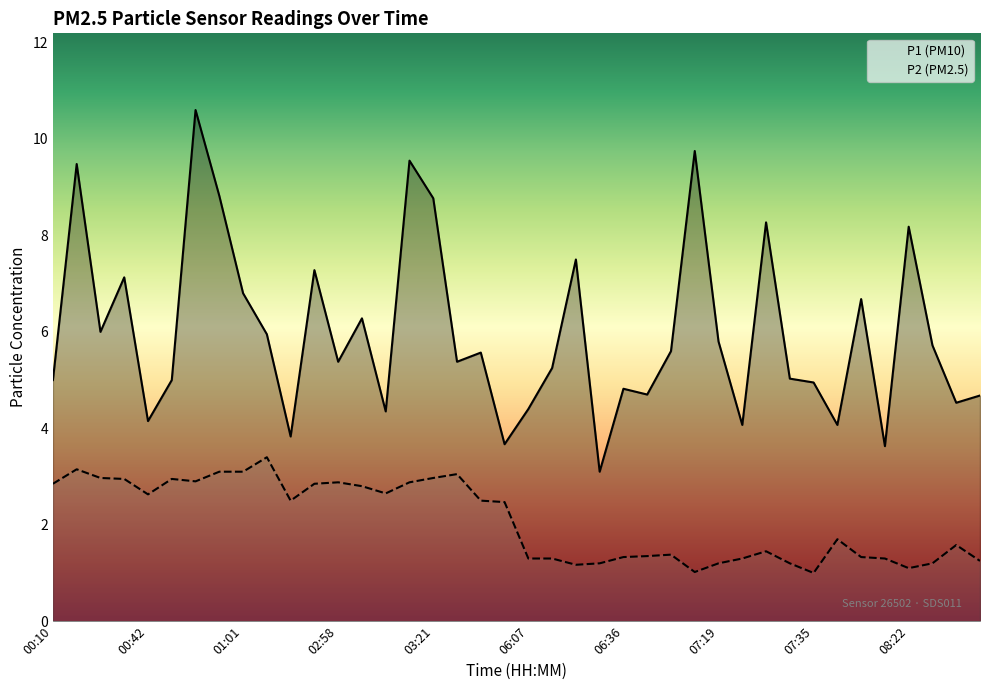

What value does the P2 series have at 03:09?

2.9